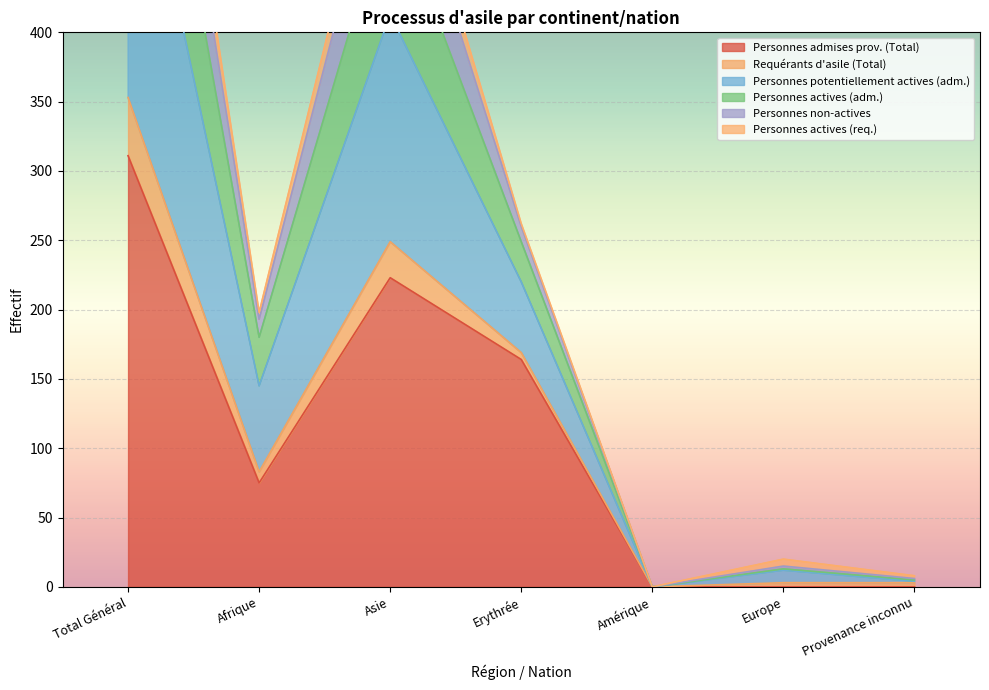

Where is the first local minimum for Personnes potentiellement actives (adm.)?

Afrique